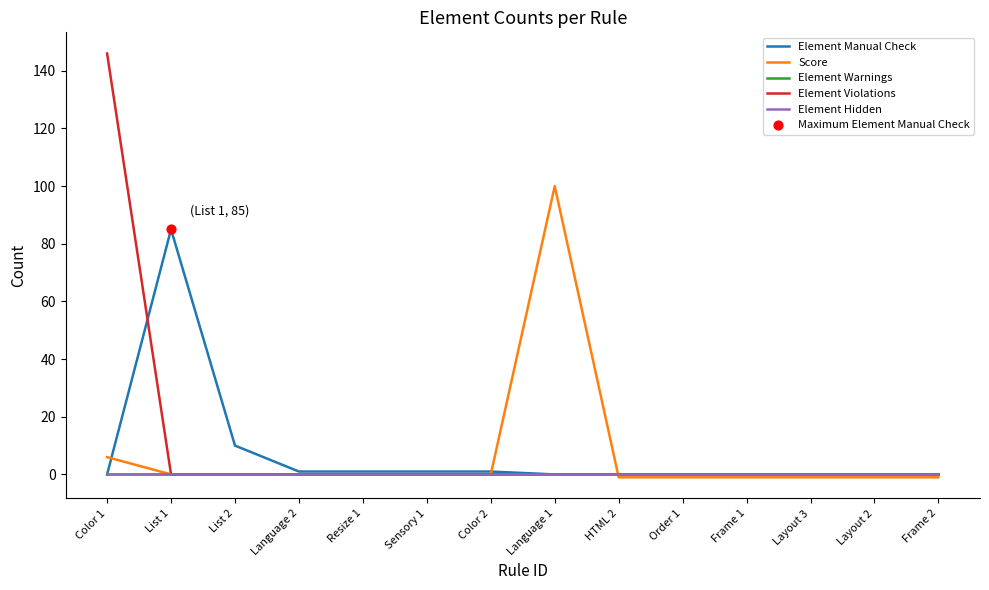

Does the chart have visible grid lines?

No